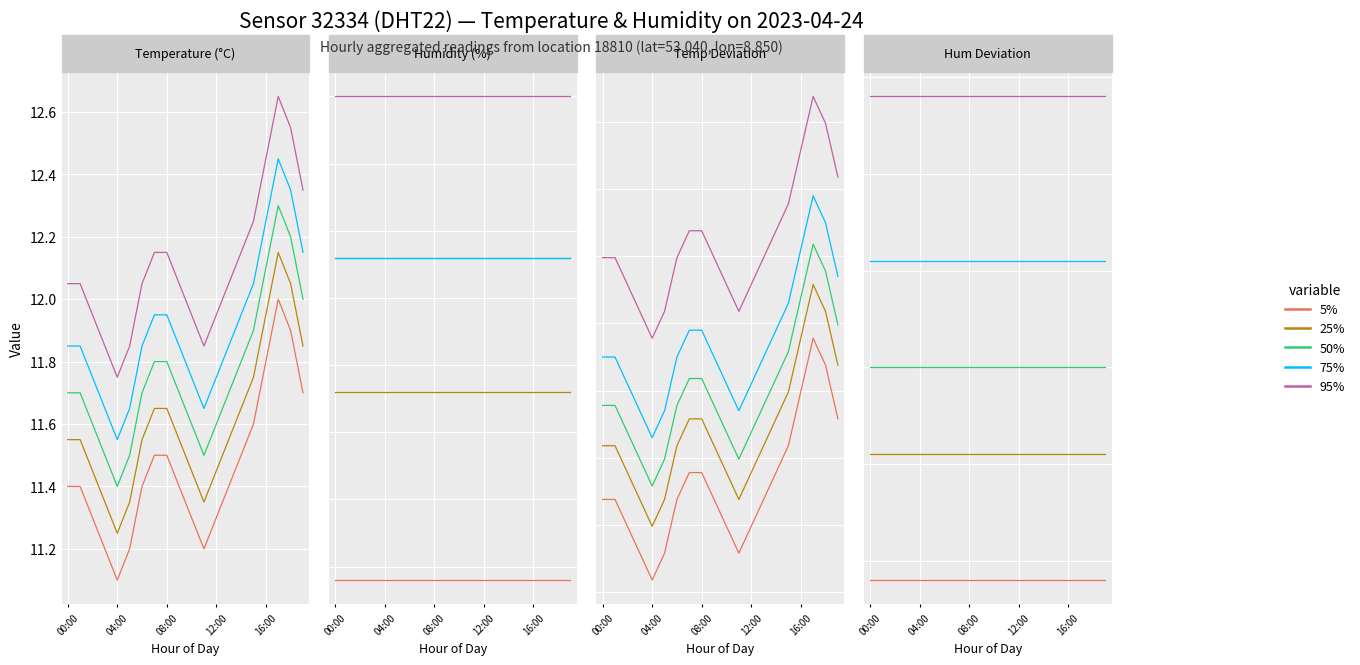

True or false: 50% and 25% cross at least once.

False